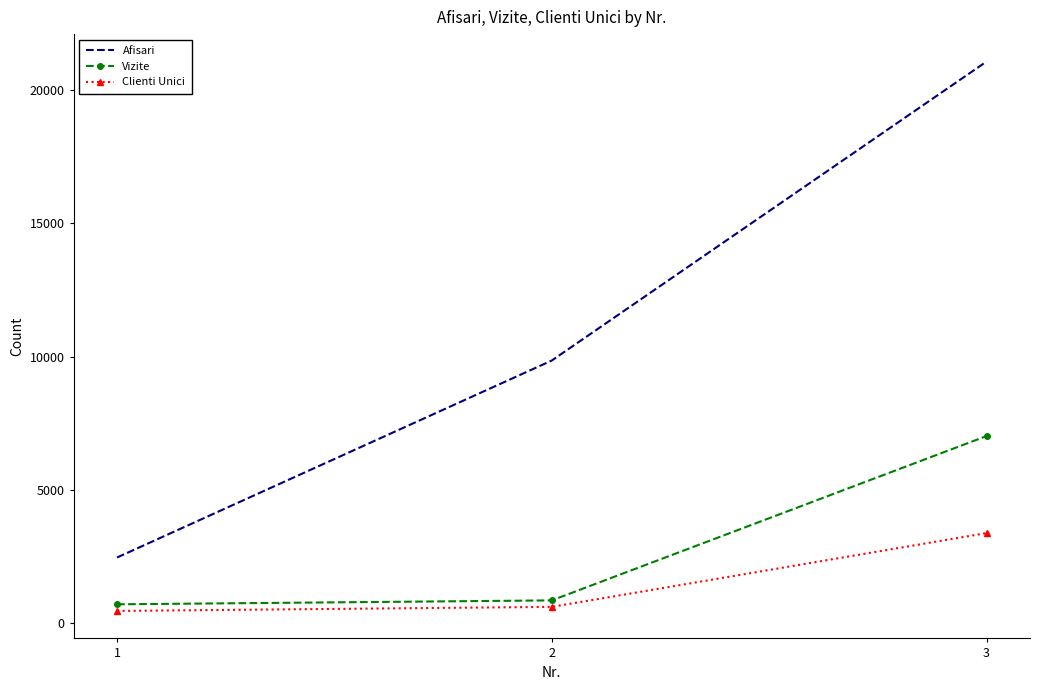

Is it true that Vizite equals 715 at 1?

True